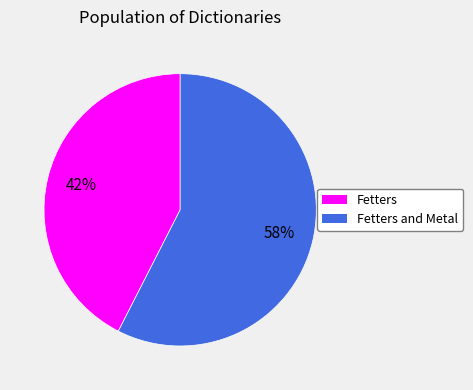

Does any single category account for the majority?

Yes